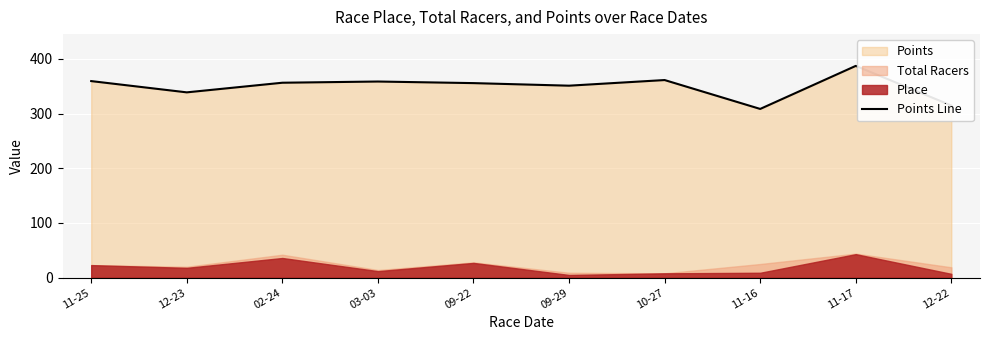

What is the value of the 6th point from the left?

351.0